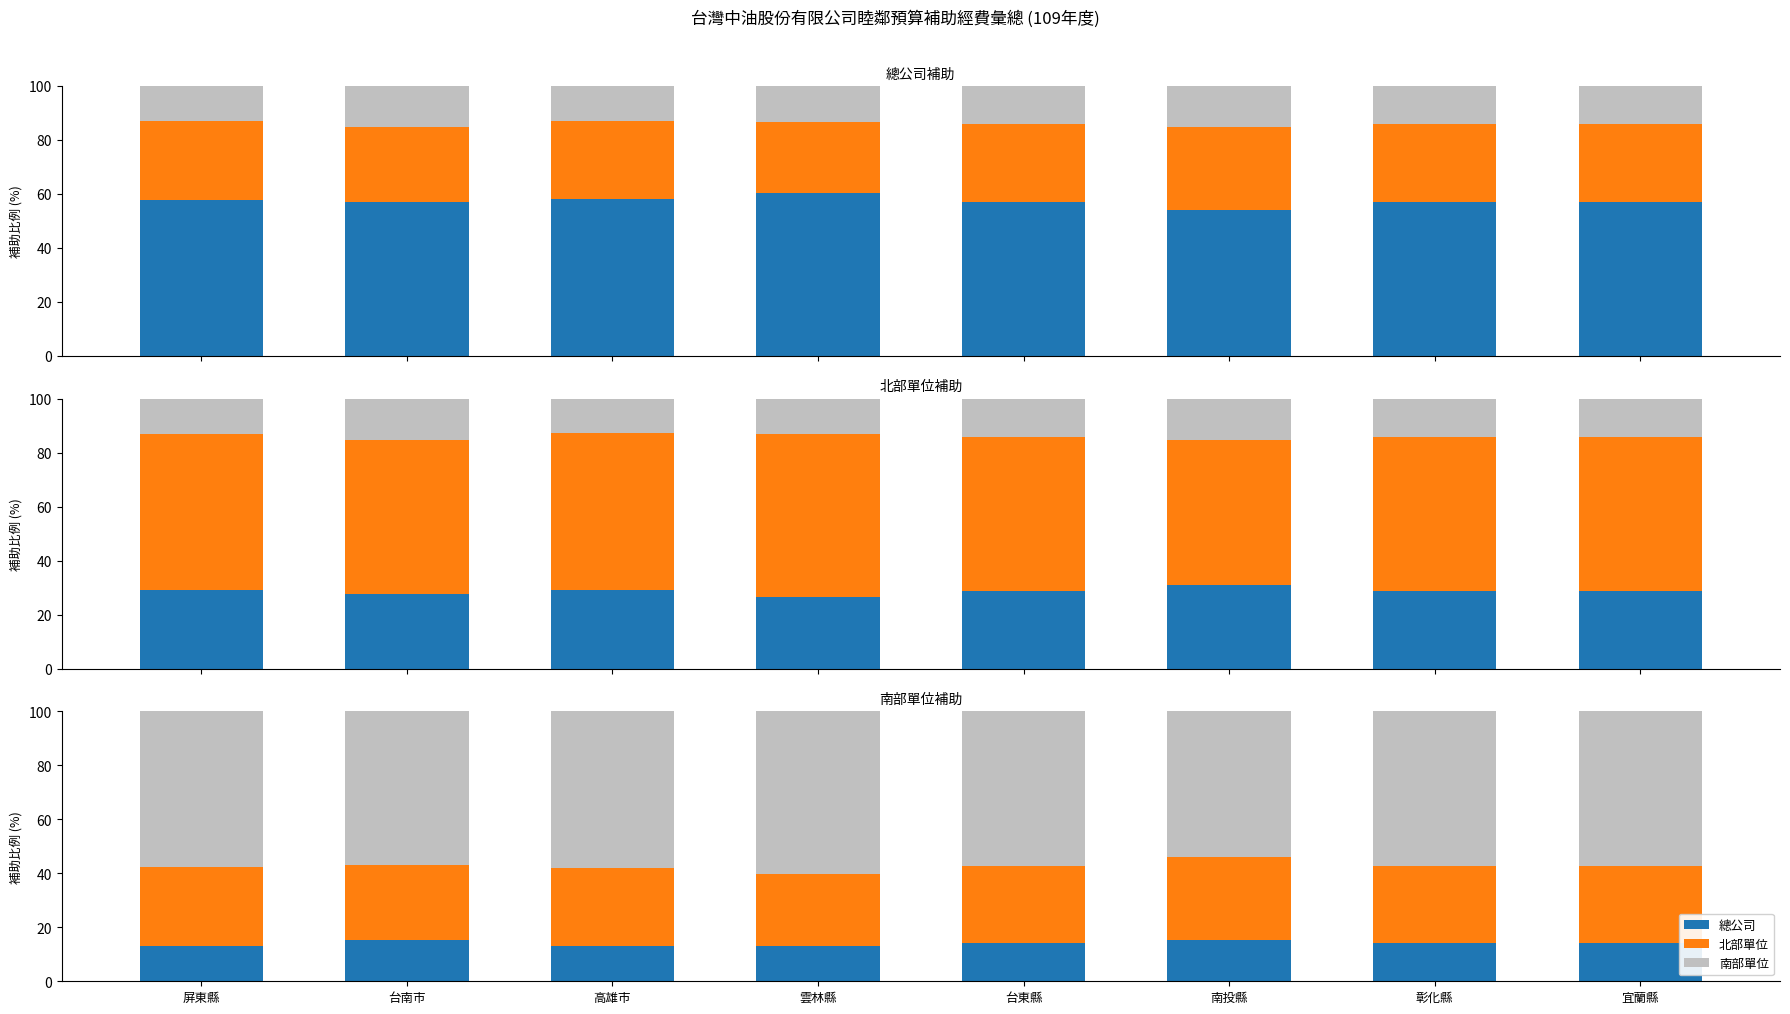

What is the label of the 3rd bar from the right?

南投縣